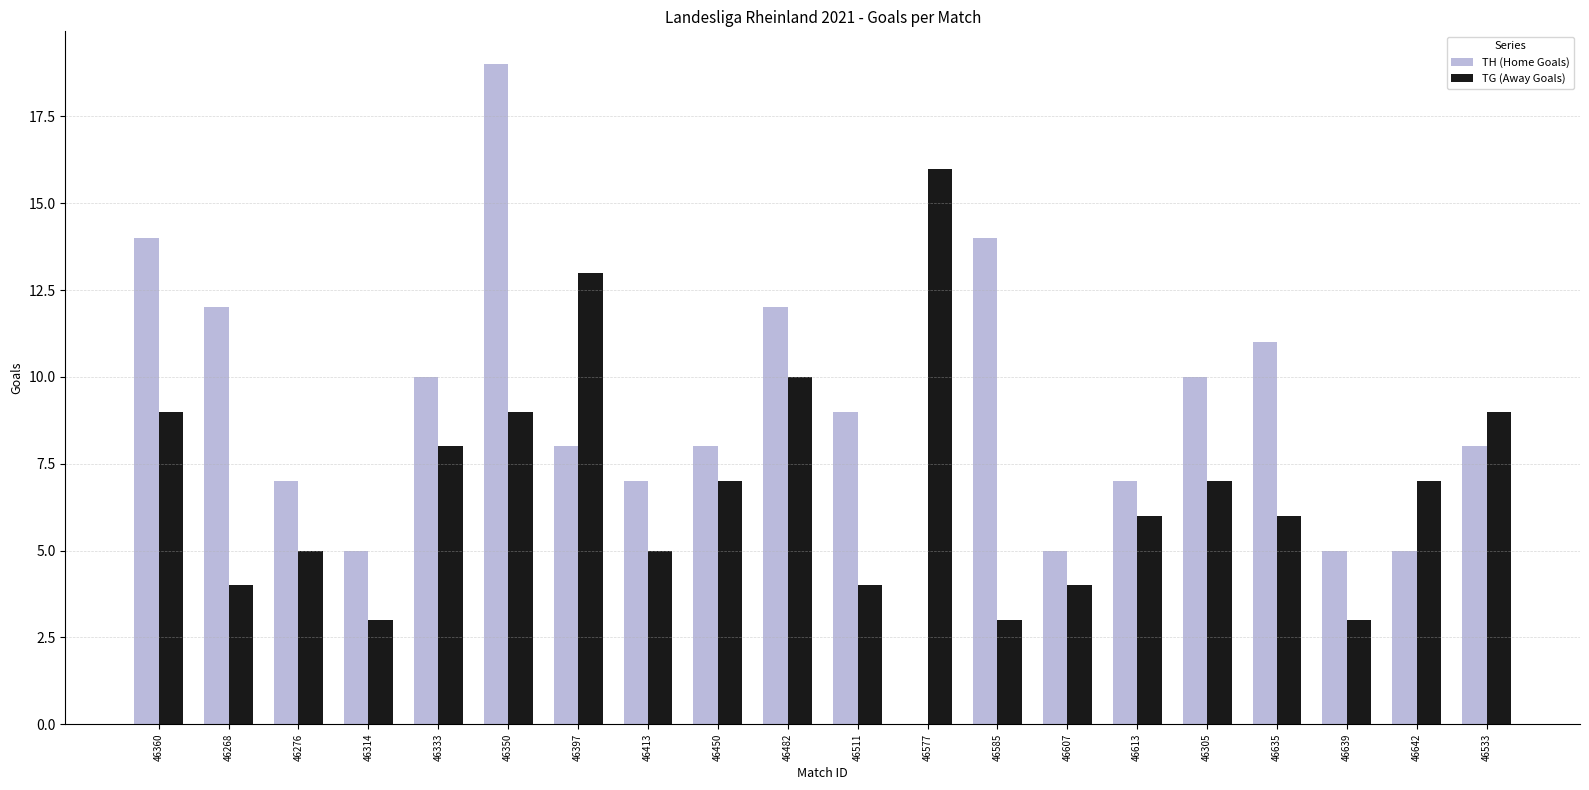

At which category is the sum across all series the highest?

46350